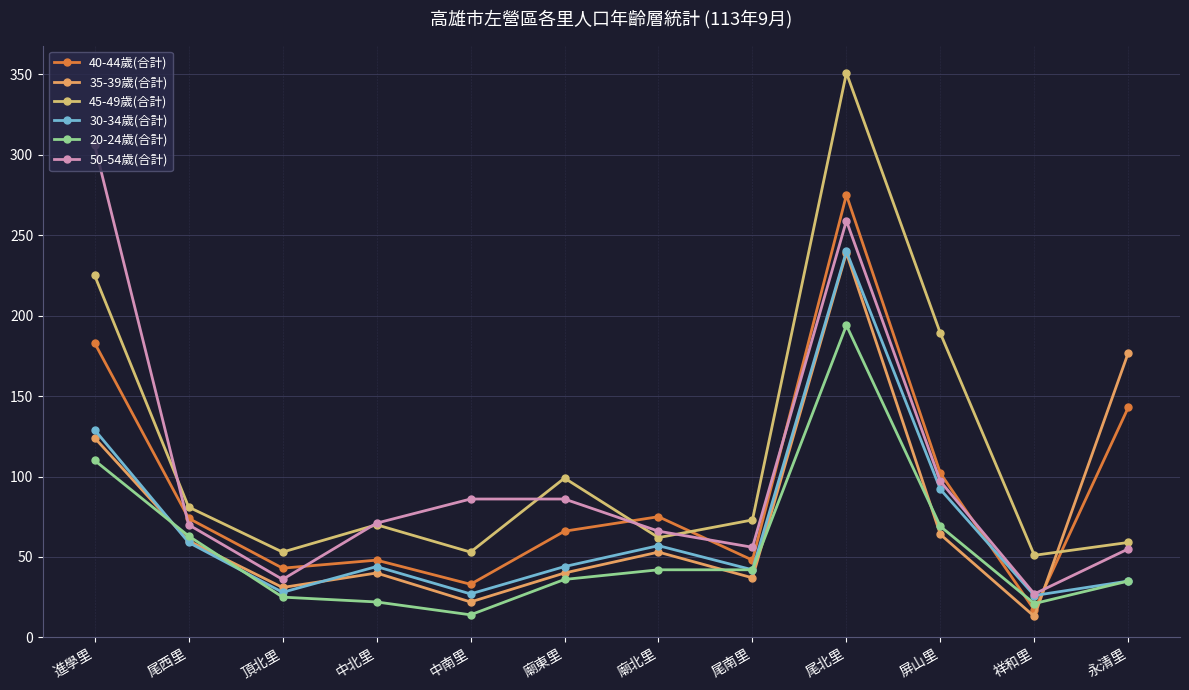

What position from the left is 中南里?

5